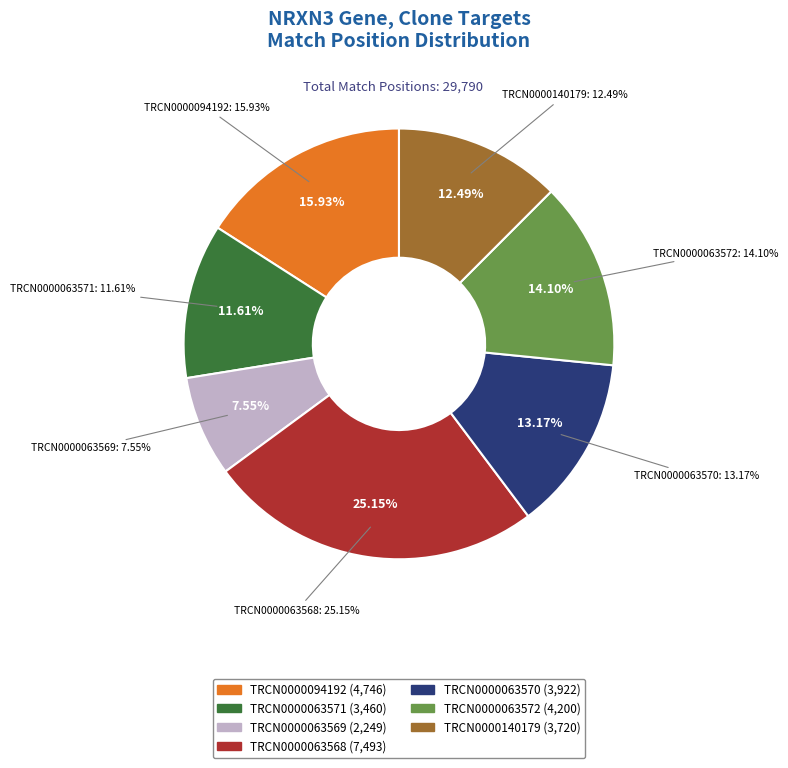

How many slices are in this pie chart?

7